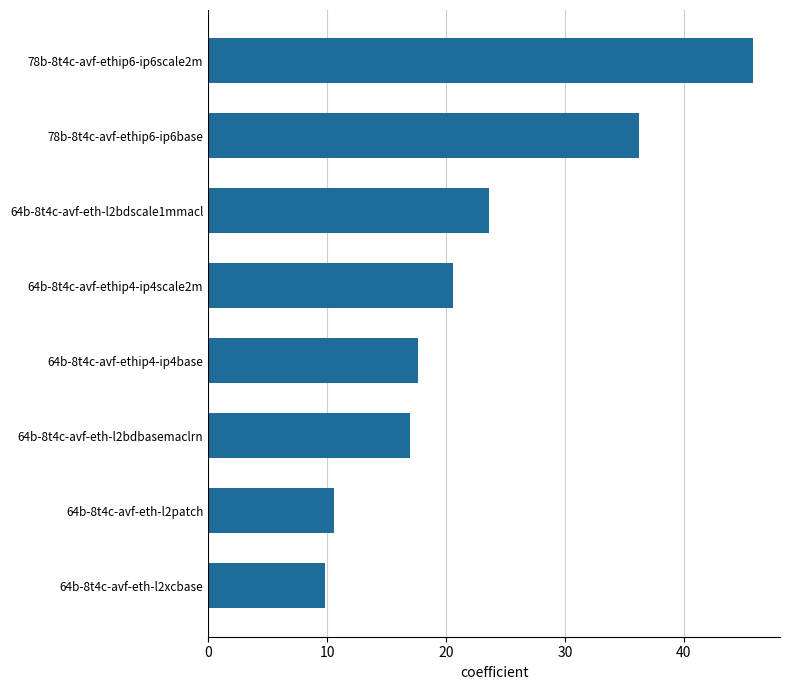

At which label is the value closest to 27?

64b-8t4c-avf-eth-l2bdscale1mmacl